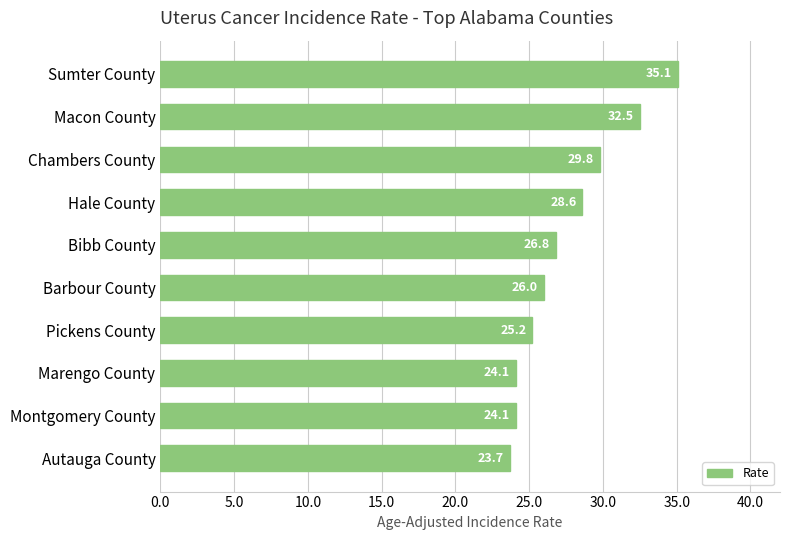

The value at Chambers County is 41.6. True or false?

False